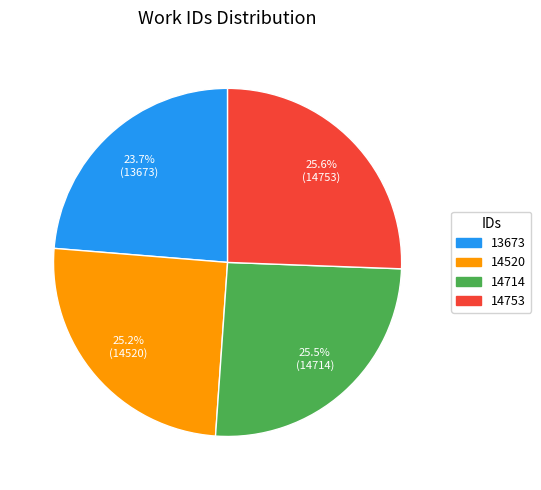

Between 14520 and 13673, which is larger?

14520